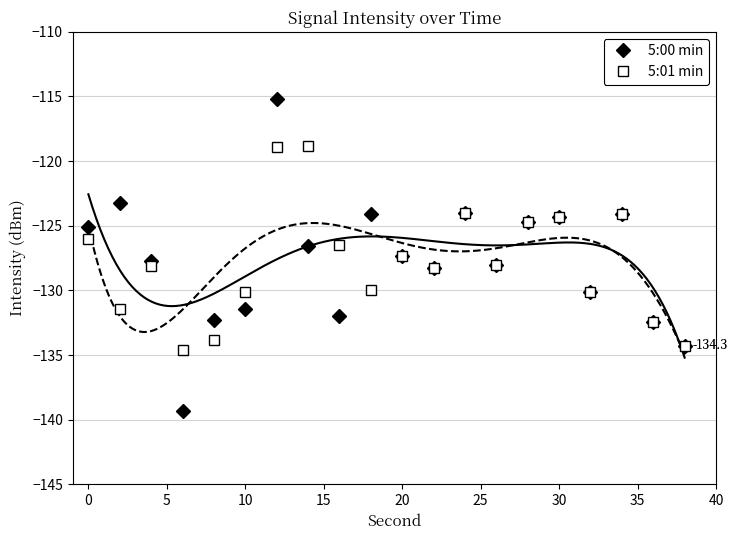

In 5:01 min, how many points are higher than both neighbors (excluding endpoints)?

6